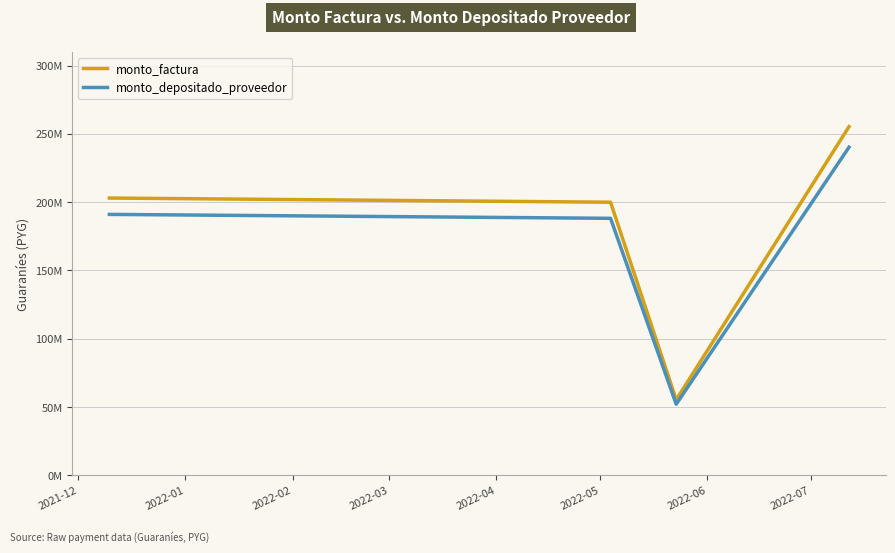

Which series has the widest spread of values?

monto_factura